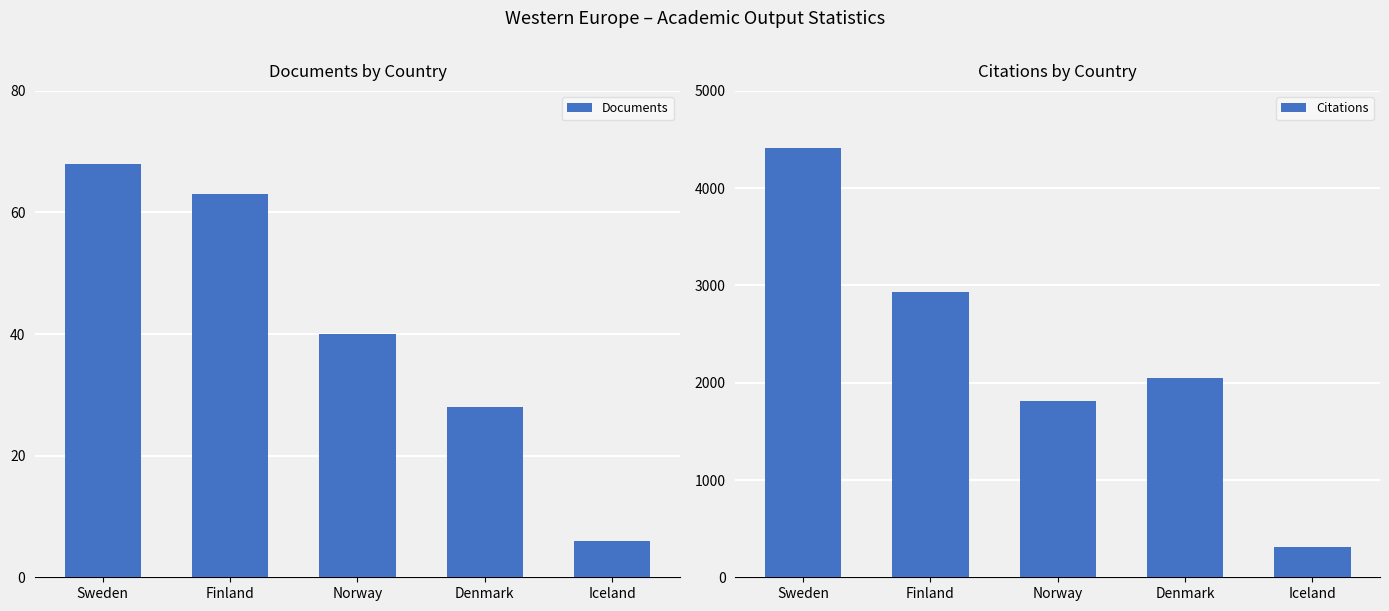

Does the chart contain any negative values?

No